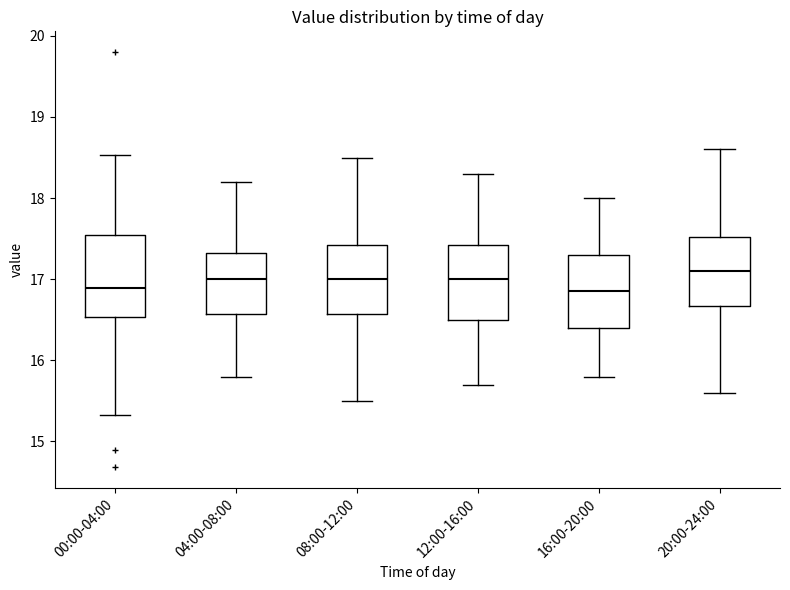

Reading left to right, read every box against the y-axis: the position of its median line, the range the box covers, and the ends of its whiskers. The values are not printed on the chart, so give them approximately, as read against the axis.

00:00-04:00: median 16.9, box 16.5 to 17.5, whiskers 15.3 to 18.5
04:00-08:00: median 17.0, box 16.6 to 17.3, whiskers 15.8 to 18.2
08:00-12:00: median 17.0, box 16.6 to 17.4, whiskers 15.5 to 18.5
12:00-16:00: median 17.0, box 16.5 to 17.4, whiskers 15.7 to 18.3
16:00-20:00: median 16.9, box 16.4 to 17.3, whiskers 15.8 to 18.0
20:00-24:00: median 17.1, box 16.7 to 17.5, whiskers 15.6 to 18.6